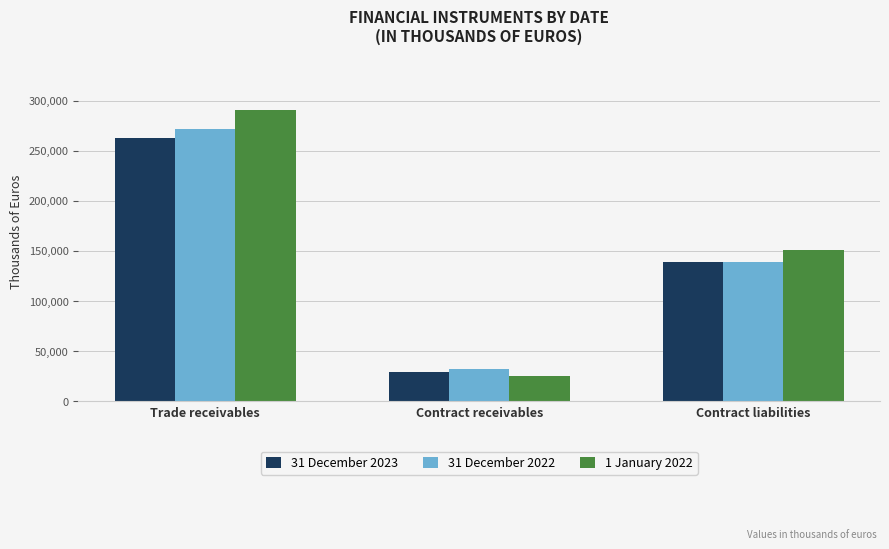

How many 31 December 2022 values are between 32096 and 271829?

3